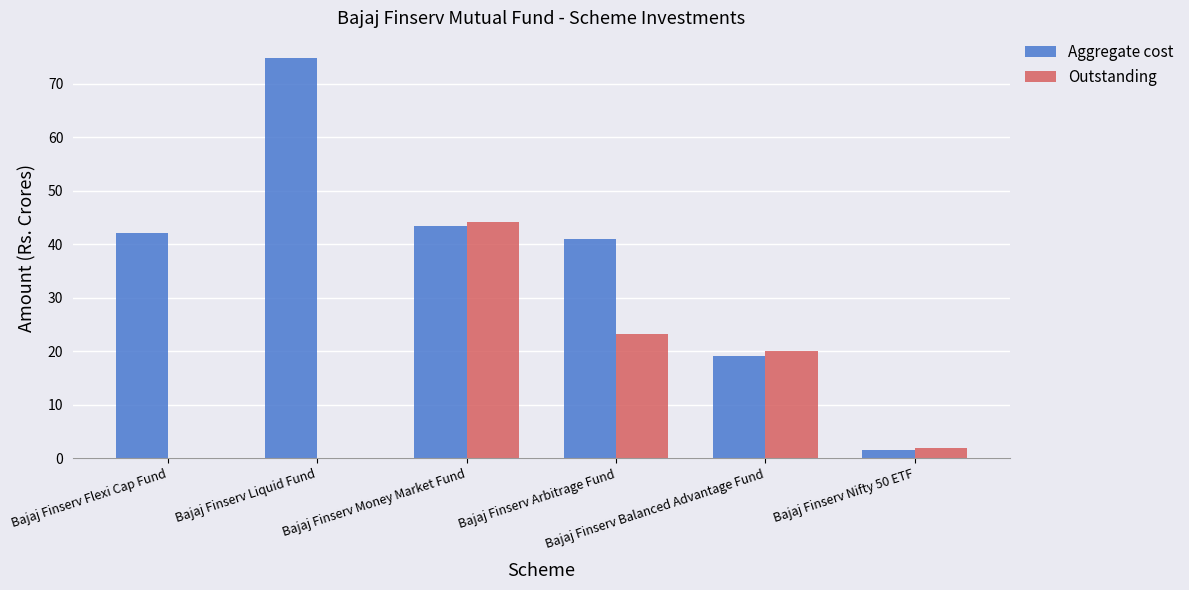

Are the bars horizontal?

No